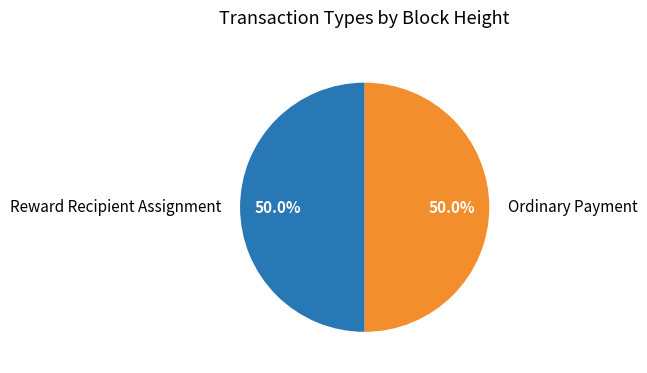

Approximately how many times larger is the value at Ordinary Payment compared to Reward Recipient Assignment?

1.0